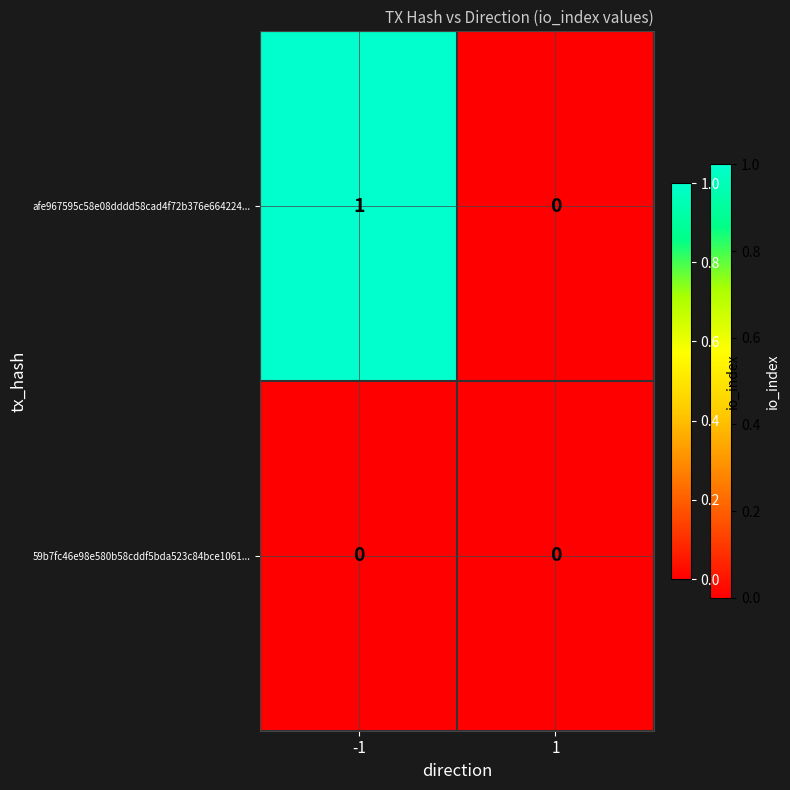

Which series has the widest spread of values?

afe967595c58e08dddd58cad4f72b376e664224...